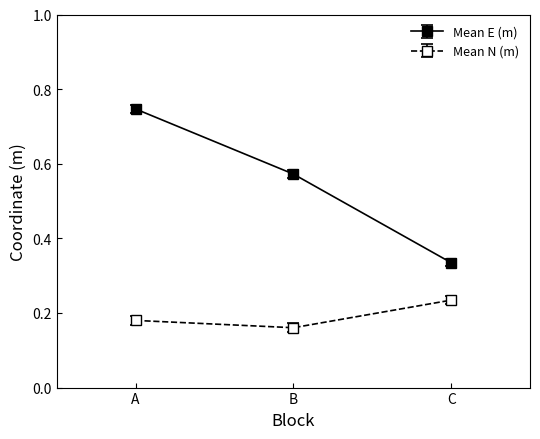

At which category is the sum across all series the highest?

A